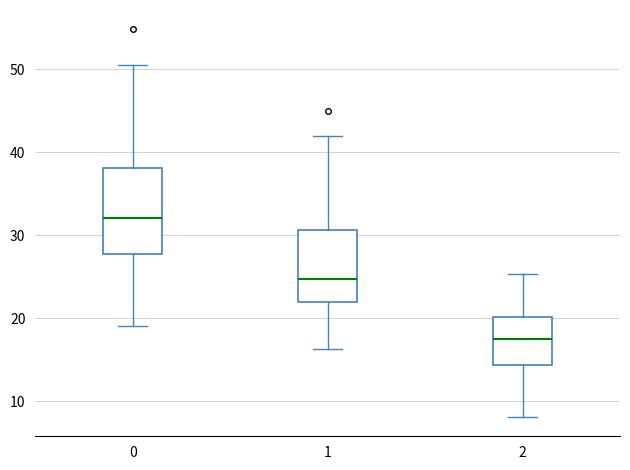

Which box is the tallest, from its lower edge to its upper edge?

0